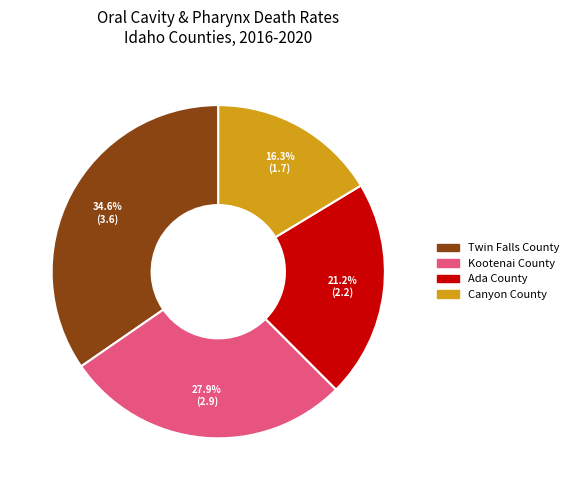

How many slices are in this pie chart?

4